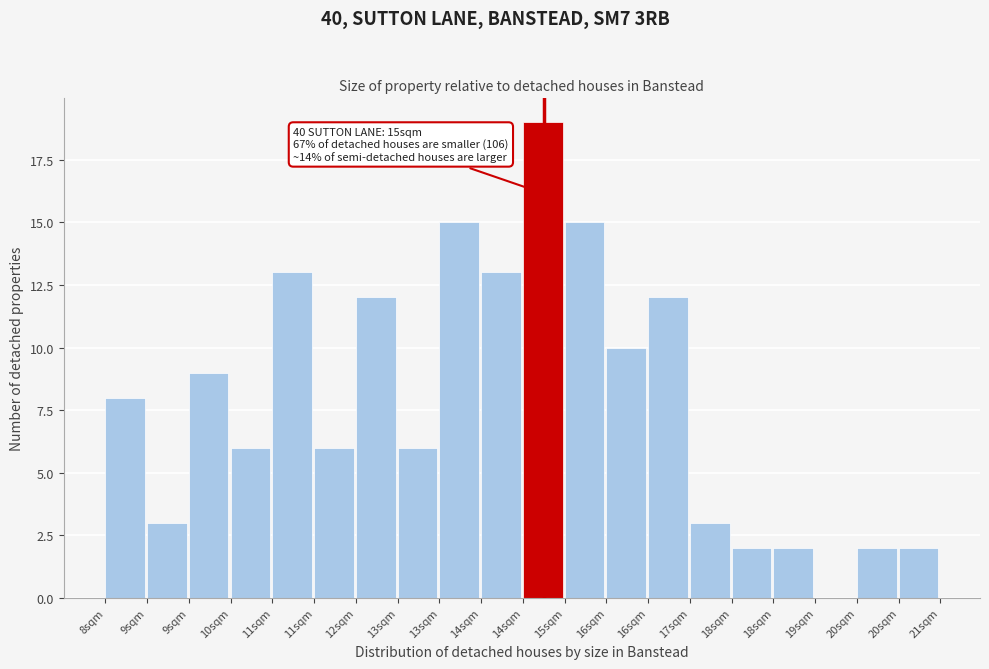

How many positive values are there?

19